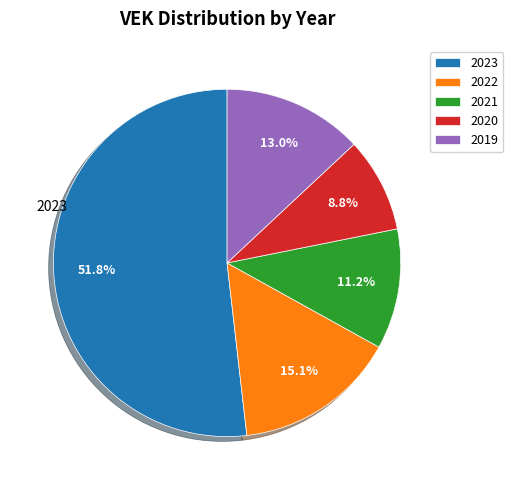

Is there a majority slice in this chart?

Yes